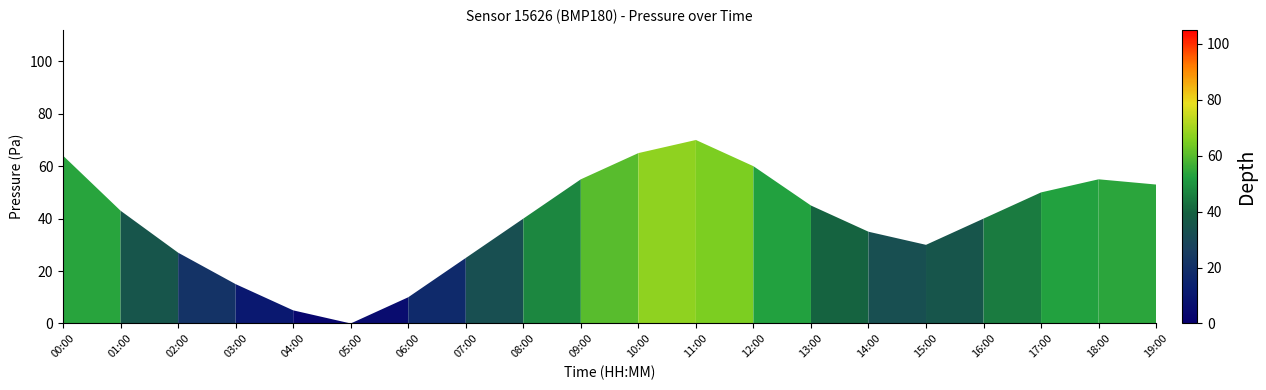

True or false: the data shows 0 at 05:00.

True